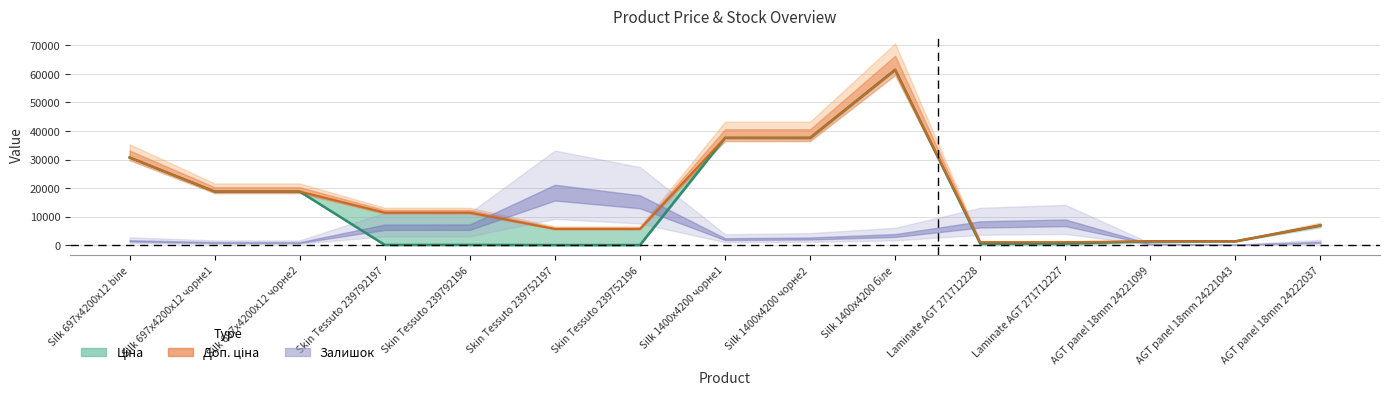

How many interior local peaks does the Доп. ціна series have?

1